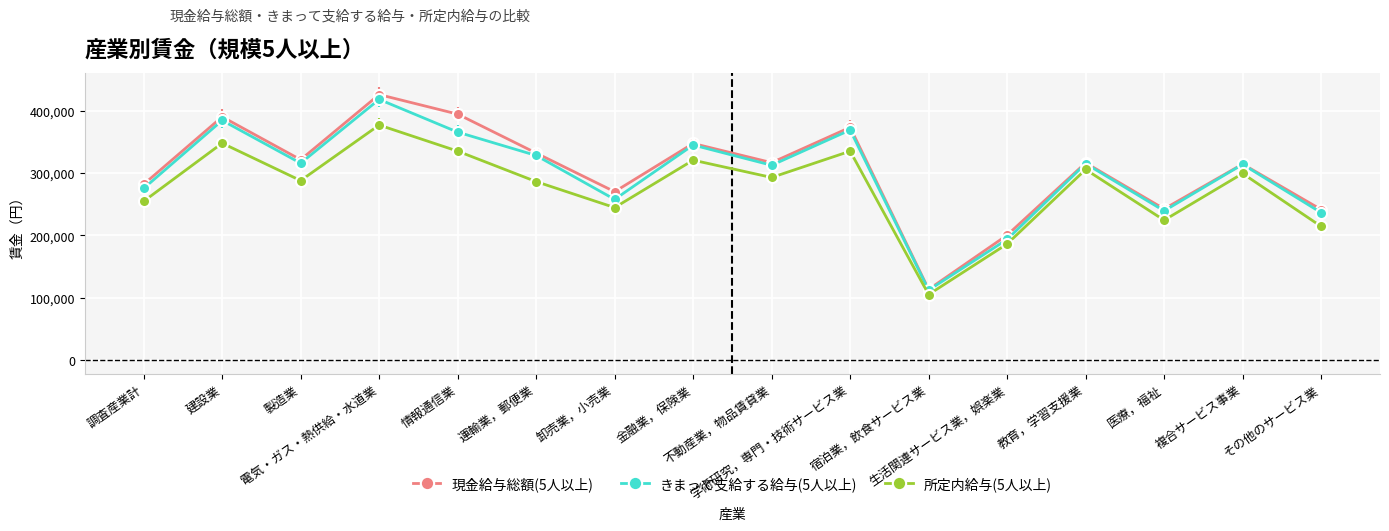

How many interior local peaks does the 現金給与総額(5人以上) series have?

6